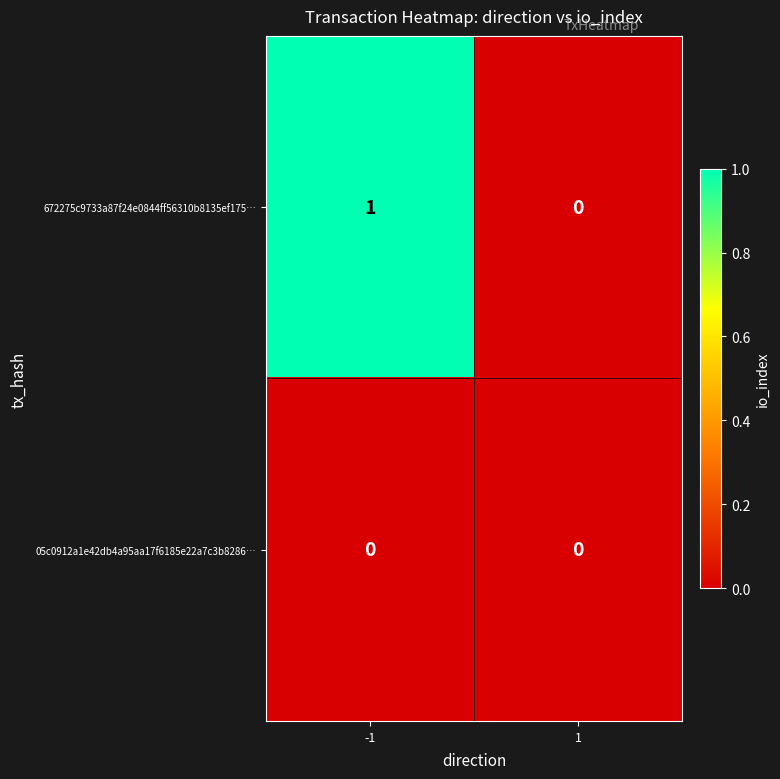

Between -1 and 1, which series saw the biggest shift?

672275c9733a87f24e0844ff56310b8135ef175…